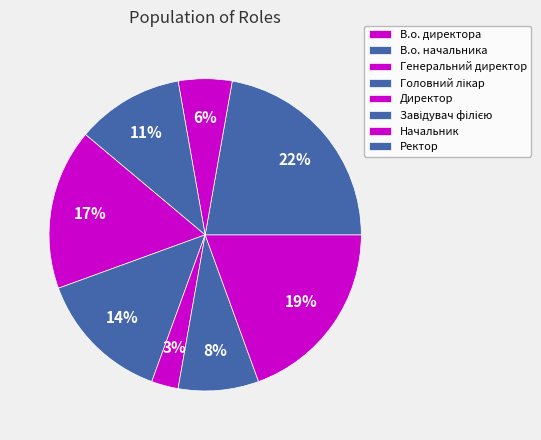

To the nearest percent, what is the combined percentage of Завідувач філією and Головний лікар?

31%